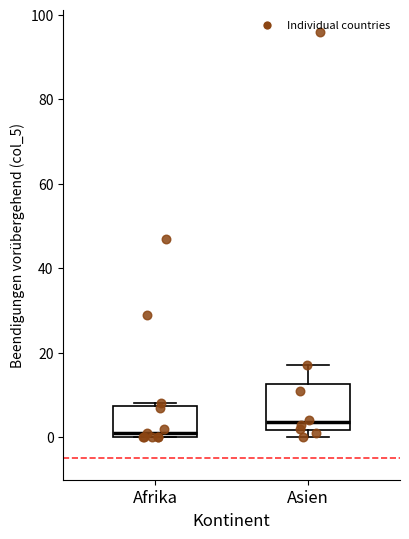

Where does the median line of the box for Afrika sit on the y-axis? The values are not printed on the chart, so give them approximately, as read against the axis.

2